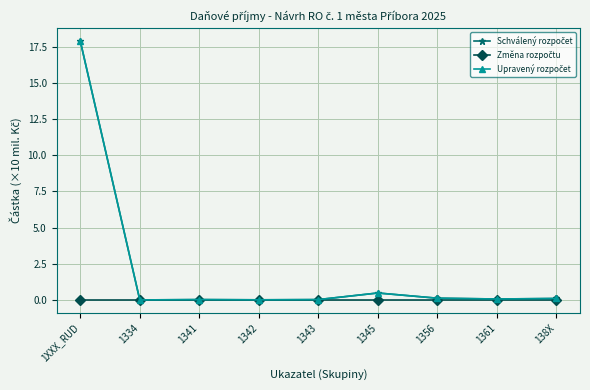

Which series has the widest spread of values?

Schválený rozpočet